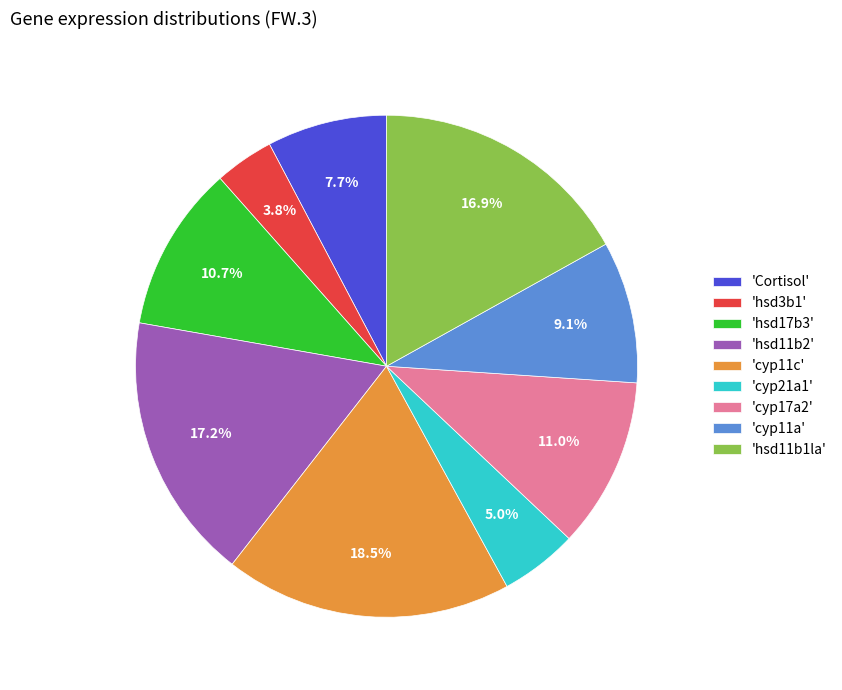

What is the smallest slice in the pie chart?

'hsd3b1'